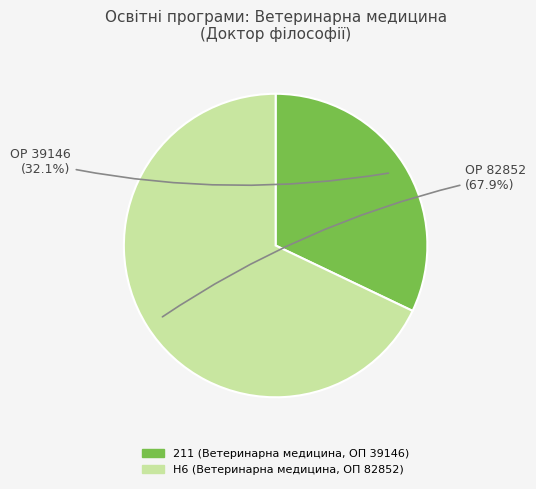

How many slices are in this pie chart?

2